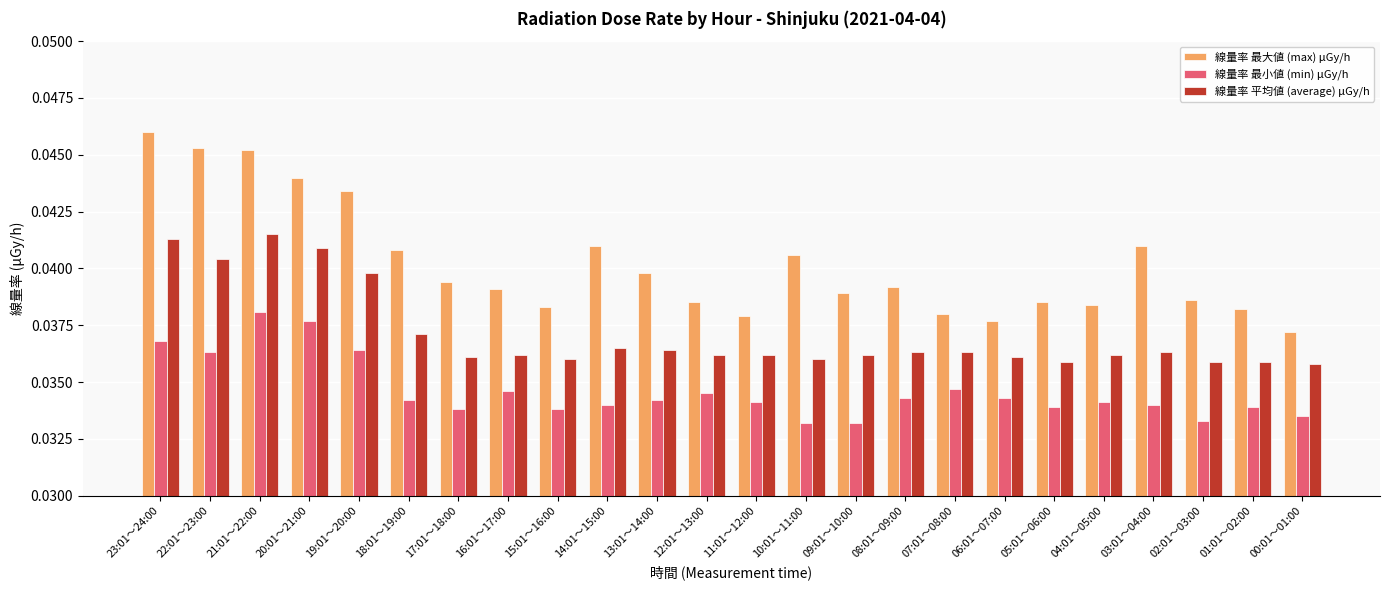

List the series in order of their peak value, lowest first.

線量率 最小値 (min) μGy/h, 線量率 平均値 (average) μGy/h, 線量率 最大値 (max) μGy/h